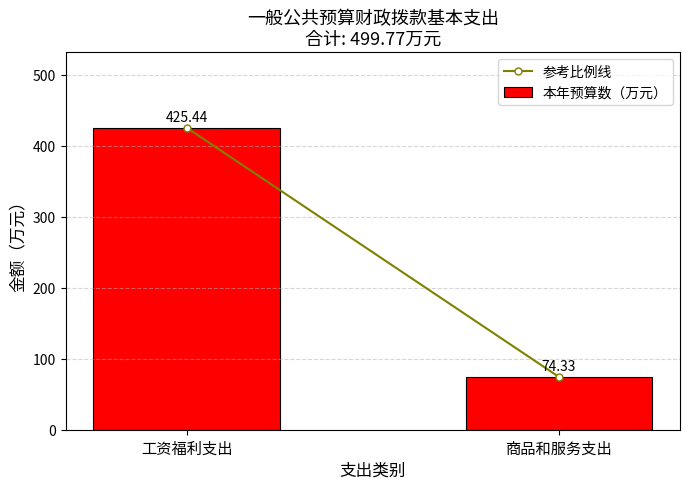

What is the sum of the values at 商品和服务支出 and 工资福利支出?

499.8